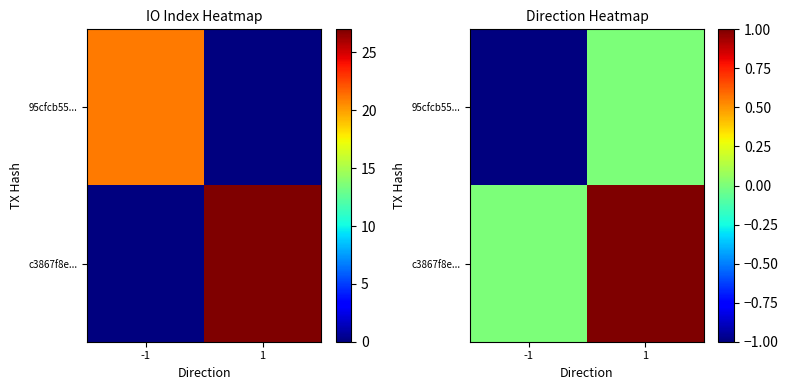

The c3867f8e... series shows 0 at -1. True or false?

True